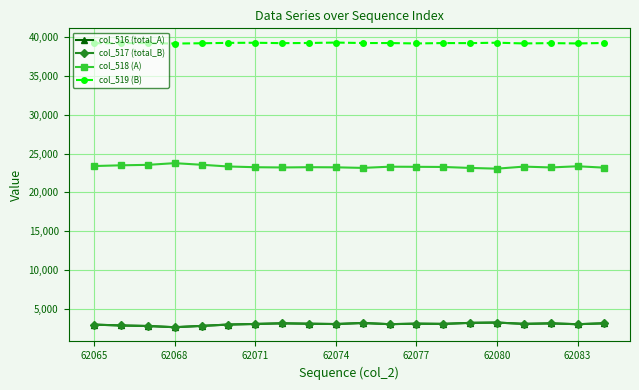

What is the minimum value shown in the chart?

2601